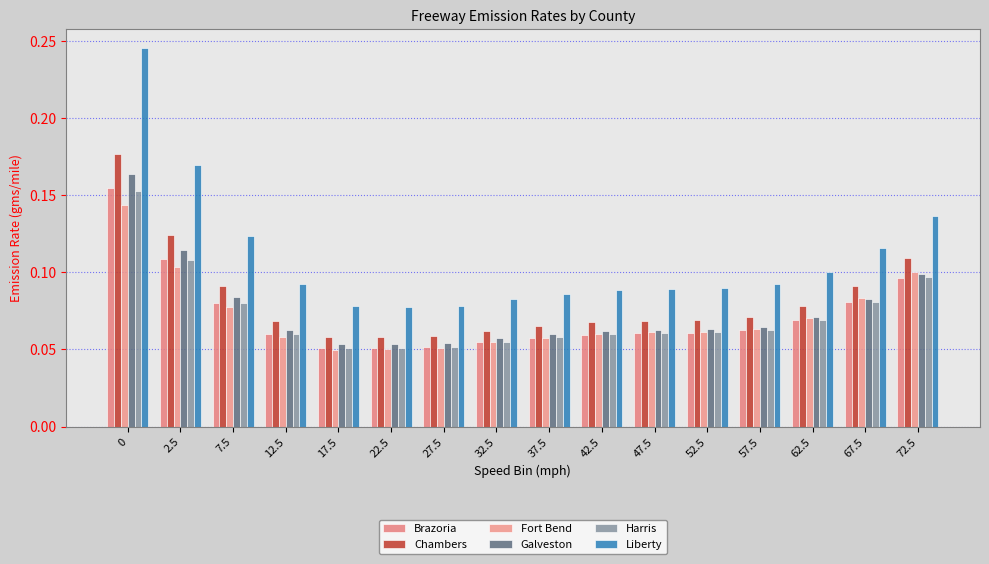

Which has a higher value, 22.5 or 47.5?

47.5